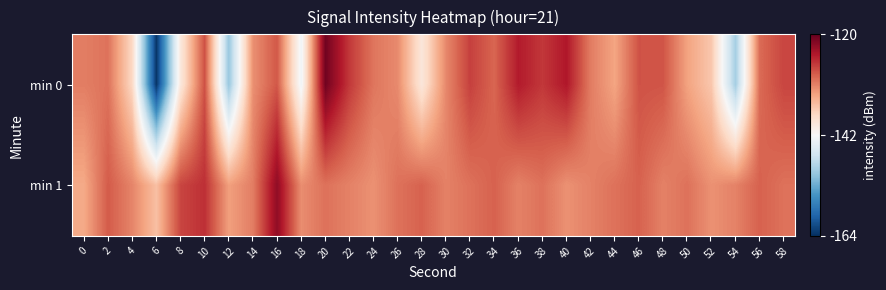

Rank the series by their maximum value, from highest to lowest.

min 0, min 1